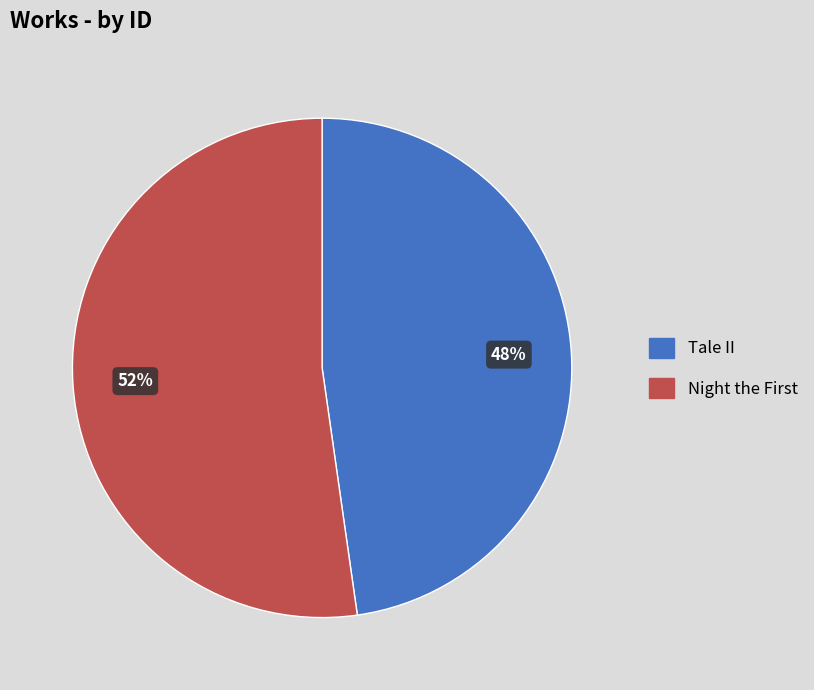

What is the largest slice in the pie chart?

Night the First